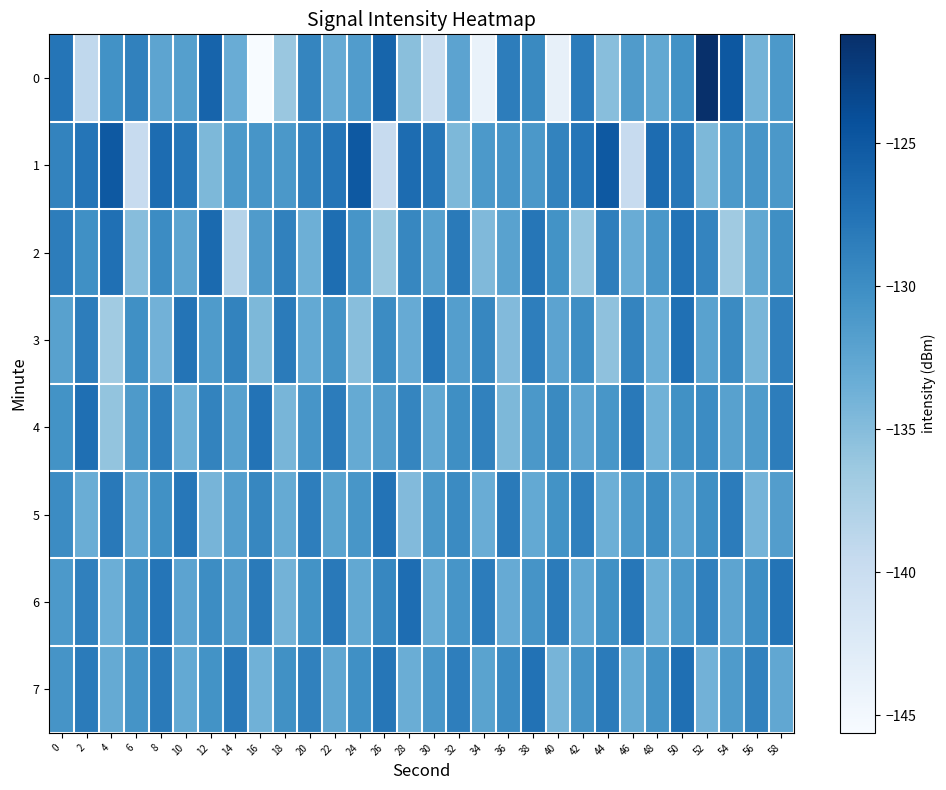

Reading right to left, transcribe all the data shown in this chart.

0: 58=-131.2	56=-134.0	54=-124.9	52=-121.2	50=-130.4	48=-132.8	46=-131.5	44=-135.1	42=-128.4	40=-143.7	38=-129.6	36=-128.5	34=-144.0	32=-132.3	30=-140.2	28=-135.3	26=-126.2	24=-131.5	22=-133.1	20=-129.3	18=-136.2	16=-145.6	14=-133.2	12=-126.1	10=-131.8	8=-132.4	6=-128.9	4=-130.4	2=-139.1	0=-127.8
1: 58=-131.1	56=-130.8	54=-131.2	52=-134.5	50=-127.9	48=-126.9	46=-139.7	44=-125.0	42=-127.8	40=-129.1	38=-131.1	36=-130.8	34=-131.2	32=-134.5	30=-127.9	28=-126.9	26=-139.7	24=-125.0	22=-127.8	20=-129.1	18=-131.1	16=-130.8	14=-131.2	12=-134.5	10=-127.9	8=-126.9	6=-139.7	4=-125.0	2=-127.8	0=-129.1
2: 58=-130.1	56=-132.8	54=-136.6	52=-129.2	50=-127.5	48=-131.0	46=-133.3	44=-128.6	42=-135.9	40=-130.5	38=-127.8	36=-132.1	34=-134.7	32=-128.2	30=-131.9	28=-129.4	26=-136.3	24=-130.8	22=-127.1	20=-133.6	18=-128.9	16=-131.5	14=-138.2	12=-126.7	10=-132.4	8=-129.8	6=-135.1	4=-127.3	2=-130.2	0=-128.5
3: 58=-128.8	56=-134.2	54=-129.7	52=-132.1	50=-127.3	48=-133.5	46=-129.2	44=-135.6	42=-130.0	40=-132.3	38=-128.6	36=-134.8	34=-129.4	32=-131.7	30=-127.9	28=-133.1	26=-129.8	24=-135.2	22=-130.6	20=-132.9	18=-128.3	16=-134.5	14=-129.1	12=-131.4	10=-127.6	8=-133.8	6=-130.2	4=-136.7	2=-128.5	0=-132.0
4: 58=-128.5	56=-131.4	54=-132.0	52=-129.8	50=-130.3	48=-133.7	46=-128.1	44=-130.9	42=-132.4	40=-129.6	38=-131.1	36=-134.5	34=-128.9	32=-130.1	30=-132.7	28=-129.3	26=-131.6	24=-133.0	22=-128.4	20=-130.8	18=-134.2	16=-127.5	14=-131.9	12=-129.1	10=-133.6	8=-128.7	6=-131.3	4=-135.8	2=-127.2	0=-130.5
5: 58=-131.6	56=-134.0	54=-128.4	52=-130.1	50=-132.5	48=-129.9	46=-131.2	44=-133.6	42=-128.8	40=-130.5	38=-132.9	36=-128.2	34=-133.3	32=-129.7	30=-131.1	28=-134.8	26=-127.5	24=-130.9	22=-132.2	20=-128.6	18=-133.0	16=-129.4	14=-131.7	12=-134.1	10=-127.9	8=-130.3	6=-132.7	4=-128.1	2=-133.4	0=-129.8
6: 58=-127.6	56=-130.0	54=-132.4	52=-128.8	50=-131.2	48=-133.6	46=-127.9	44=-130.3	42=-132.7	40=-128.3	38=-130.7	36=-133.1	34=-128.4	32=-130.8	30=-133.2	28=-127.0	26=-129.4	24=-132.8	22=-128.1	20=-130.5	18=-133.9	16=-128.2	14=-131.6	12=-129.9	10=-132.3	8=-127.7	6=-130.1	4=-133.5	2=-128.8	0=-131.2
7: 58=-132.7	56=-129.0	54=-131.4	52=-133.8	50=-127.2	48=-130.6	46=-133.0	44=-128.3	42=-130.7	40=-134.1	38=-127.4	36=-129.8	34=-132.2	32=-128.6	30=-131.0	28=-133.4	26=-127.8	24=-130.2	22=-132.6	20=-128.9	18=-130.3	16=-133.7	14=-128.1	12=-130.5	10=-132.9	8=-128.2	6=-130.6	4=-133.0	2=-128.3	0=-130.7